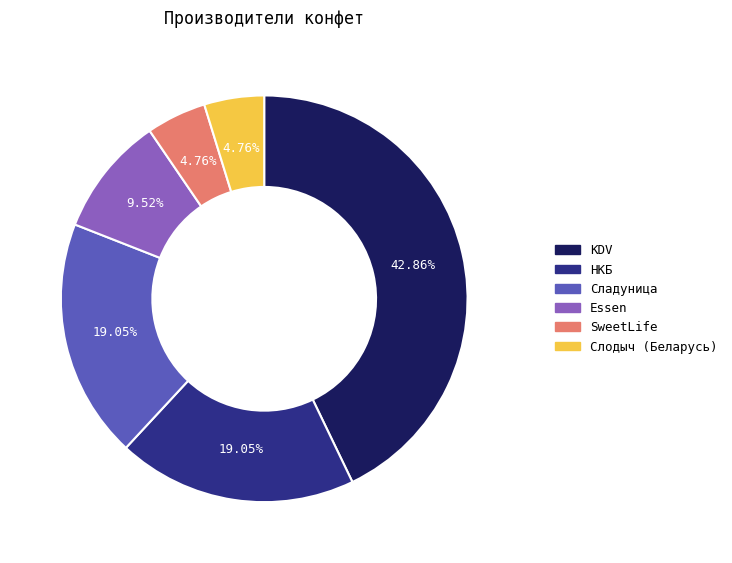

True or false: Essen accounts for 1% of the total.

False